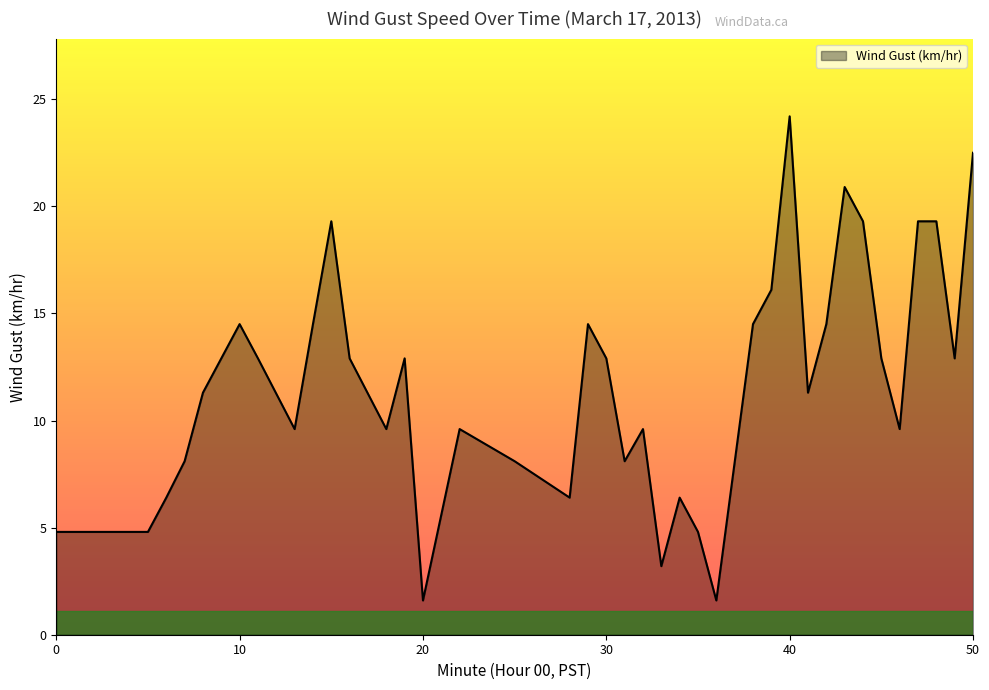

Does the chart display data point markers on the line(s)?

No